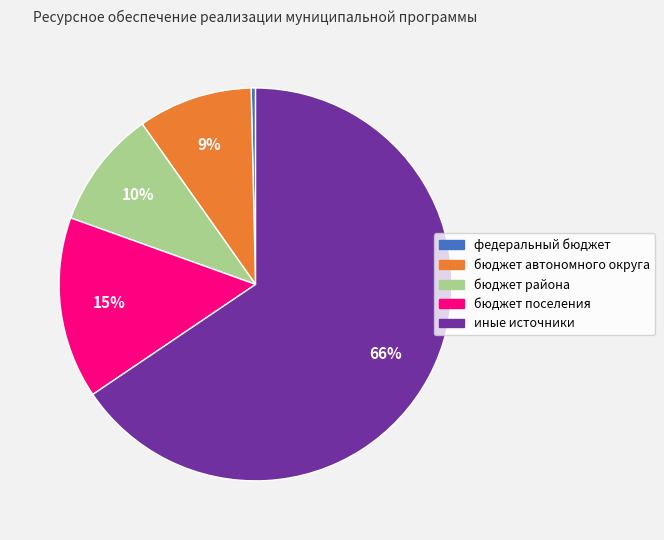

What is the majority slice?

иные источники